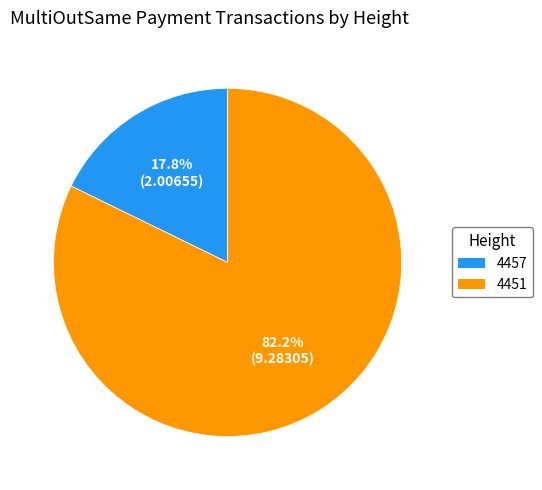

Does 4457 account for over 50% of the chart?

No